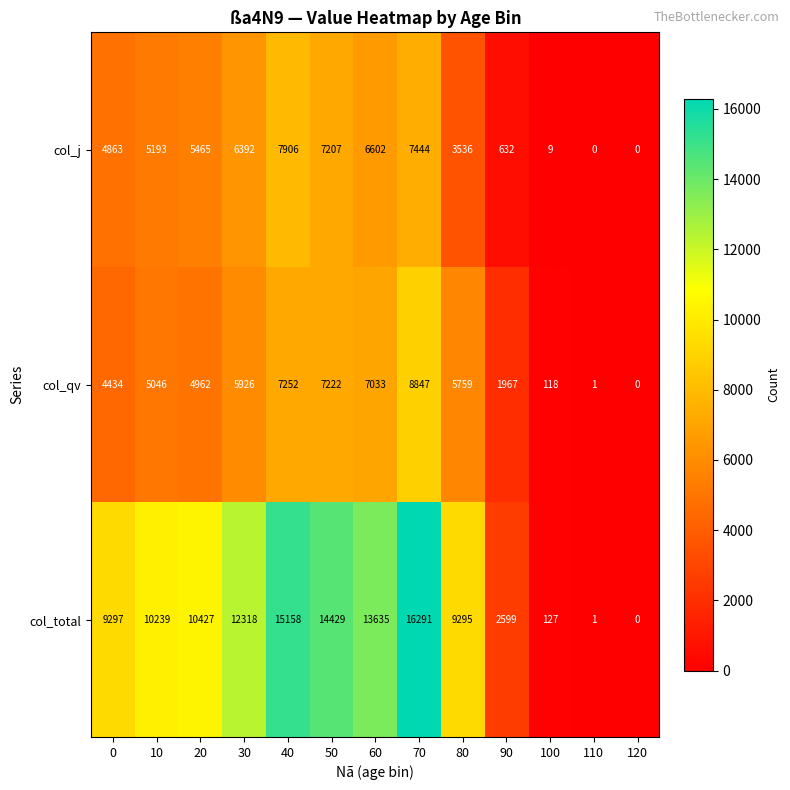

Count the number of data series in this chart.

3